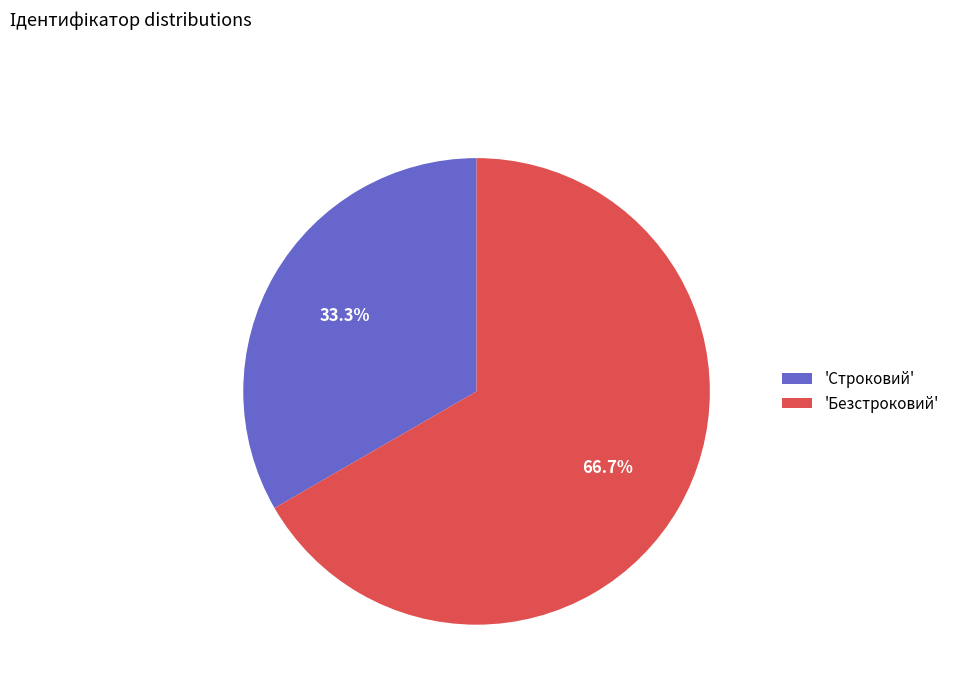

How many slices are in this pie chart?

2